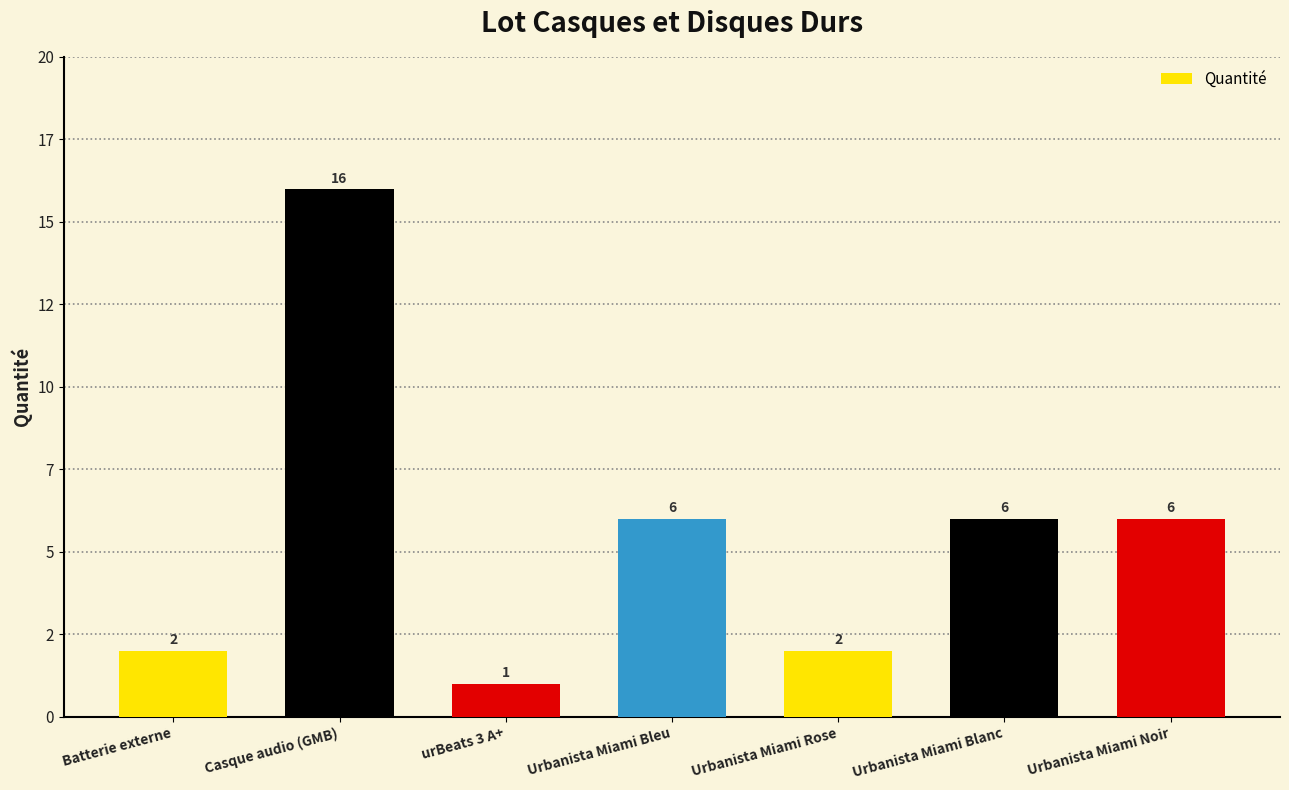

What is the average value?

6